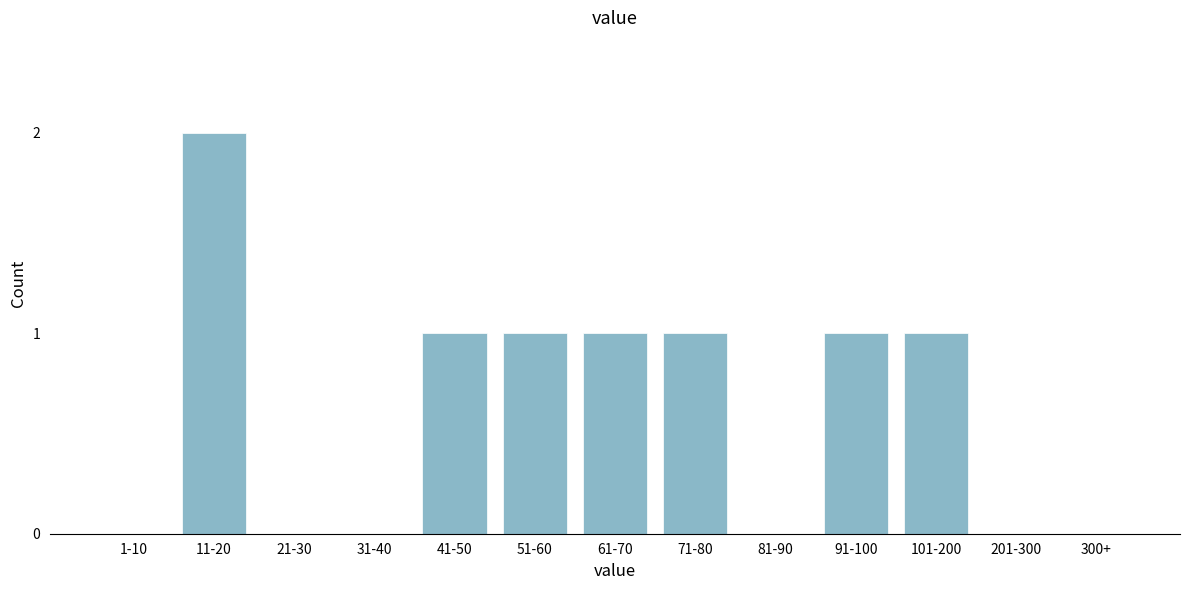

Reading left to right, transcribe all the data shown in this chart.

1-10=0	11-20=2	21-30=0	31-40=0	41-50=1	51-60=1	61-70=1	71-80=1	81-90=0	91-100=1	101-200=1	201-300=0	300+=0